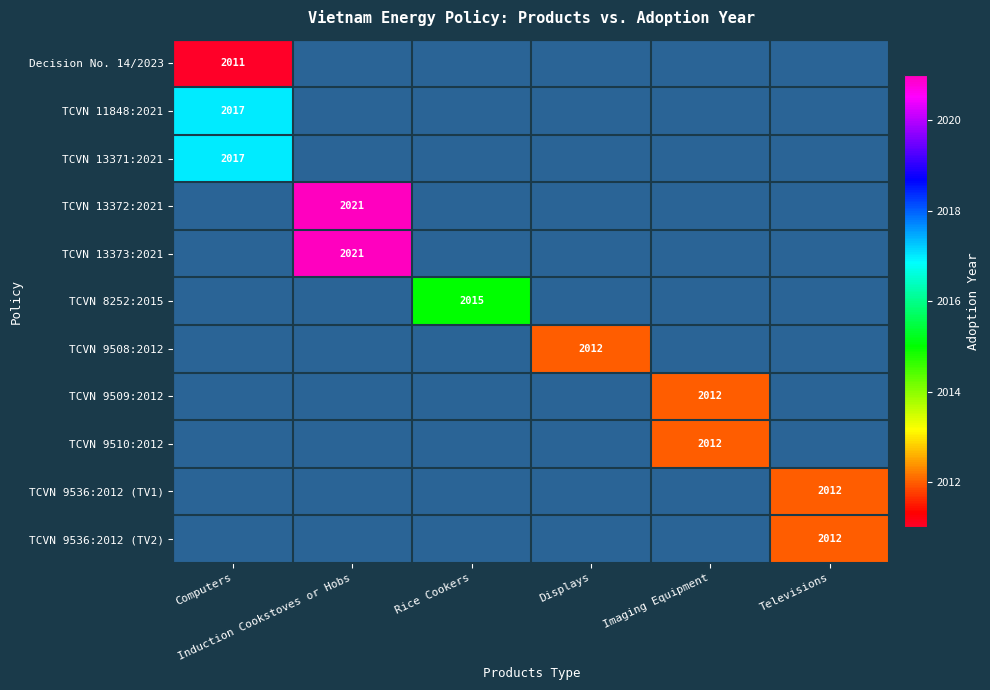

Which label corresponds to the largest value in the chart?

Induction Cookstoves or Hobs